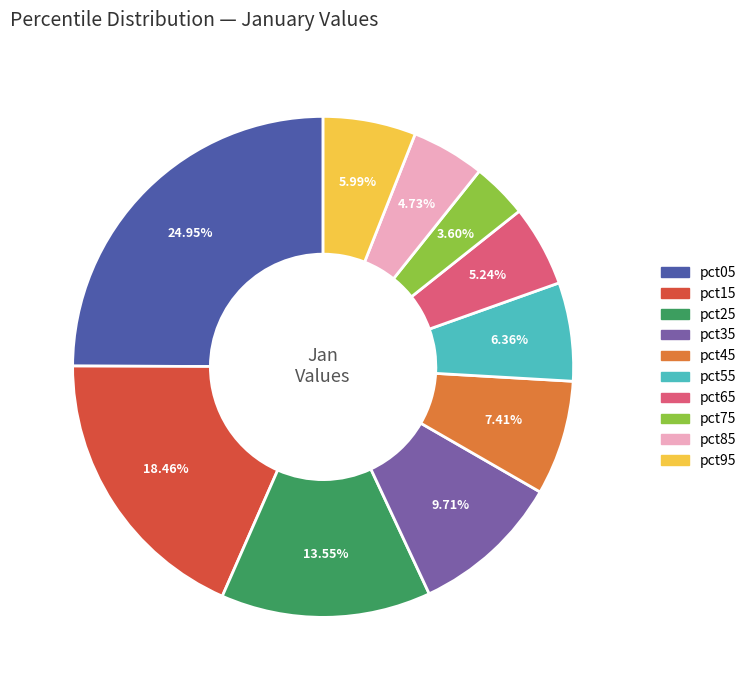

How many slices are in this pie chart?

10